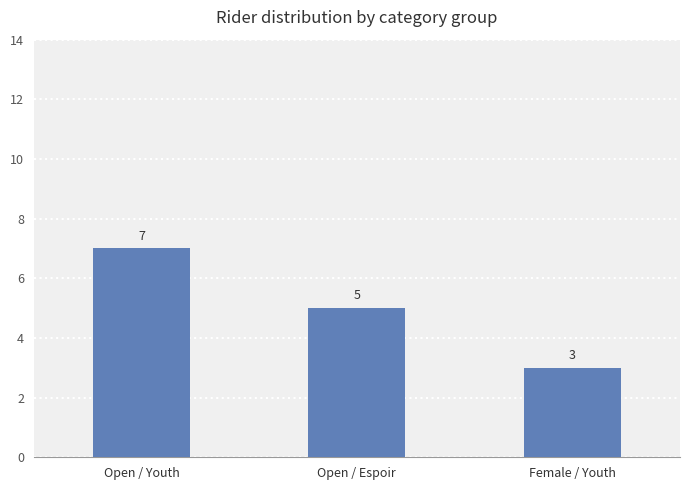

What is the difference between the maximum and minimum values?

4